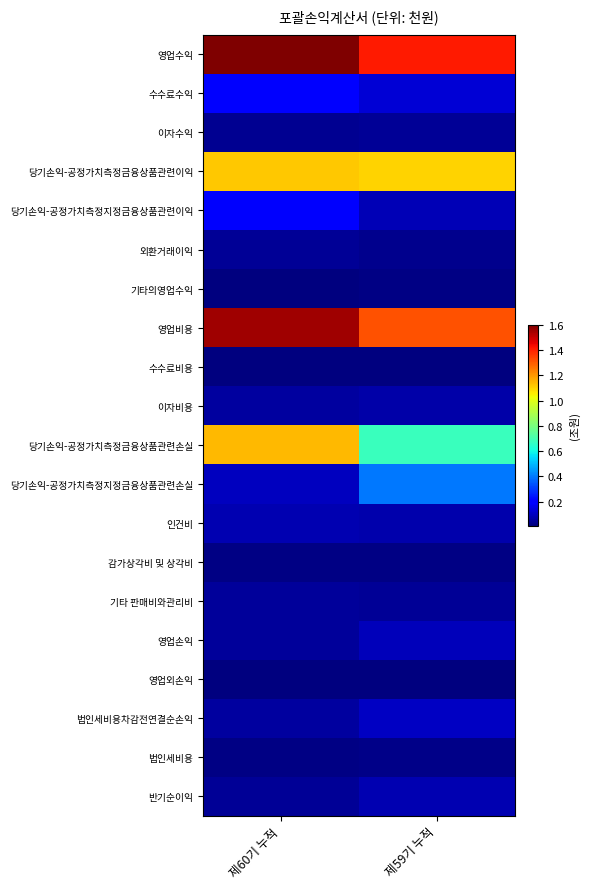

What is the greatest value displayed?

1.6